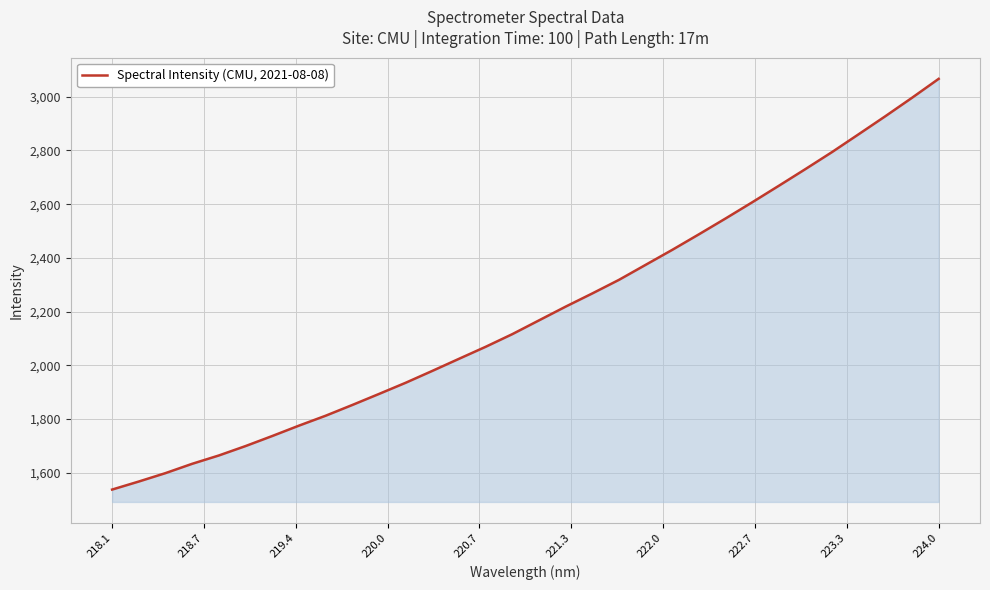

What is the average value?

2198.4